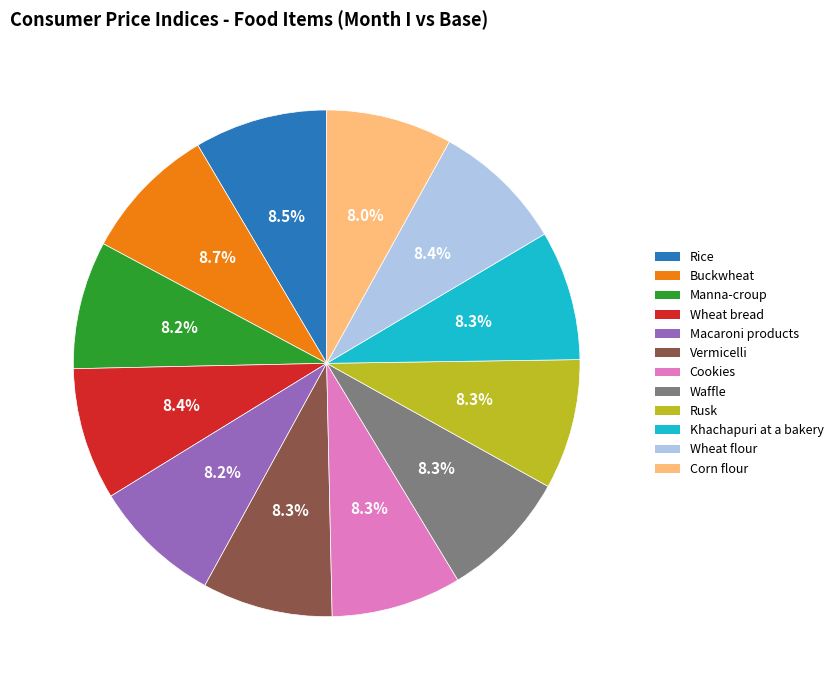

Approximately how many times larger is the value at Khachapuri at a bakery compared to Cookies?

1.0